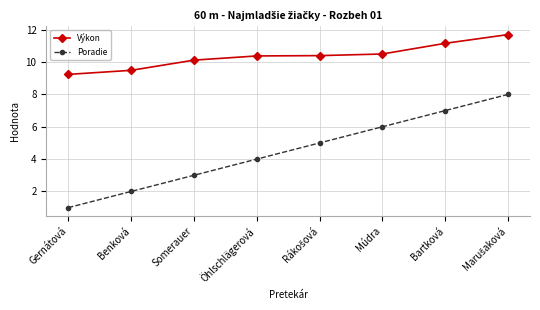

What is the sum of all Poradie values?

36.0